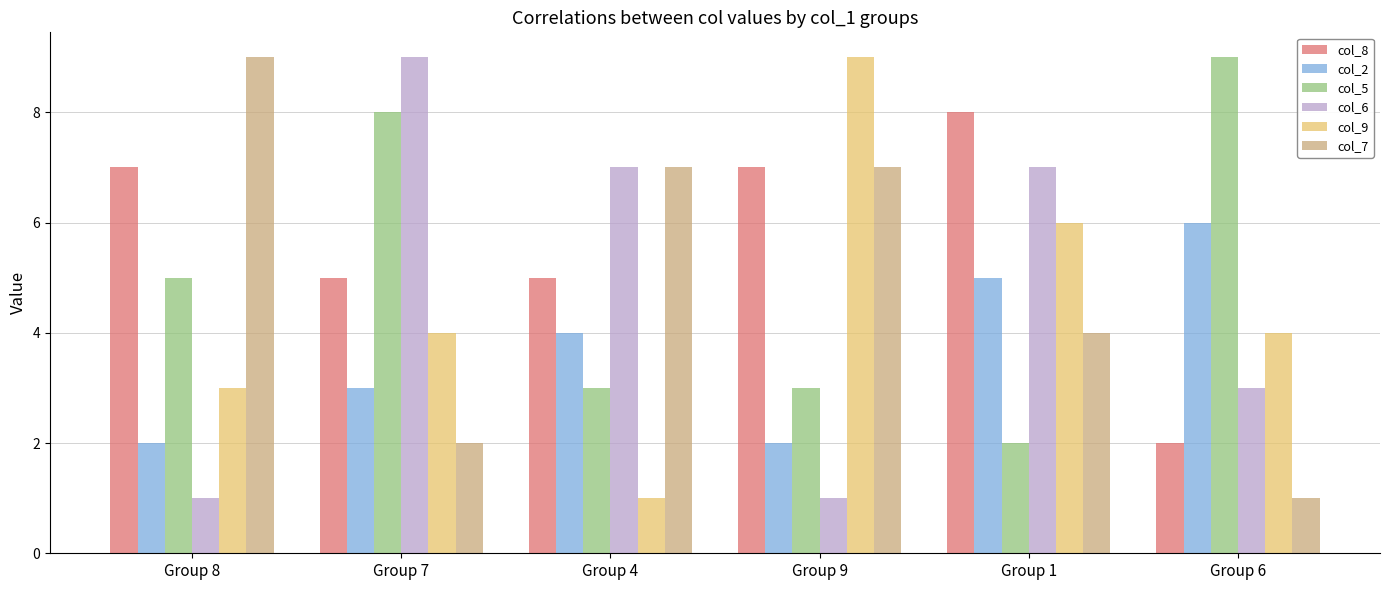

Read the col_5 value at Group 7.

8